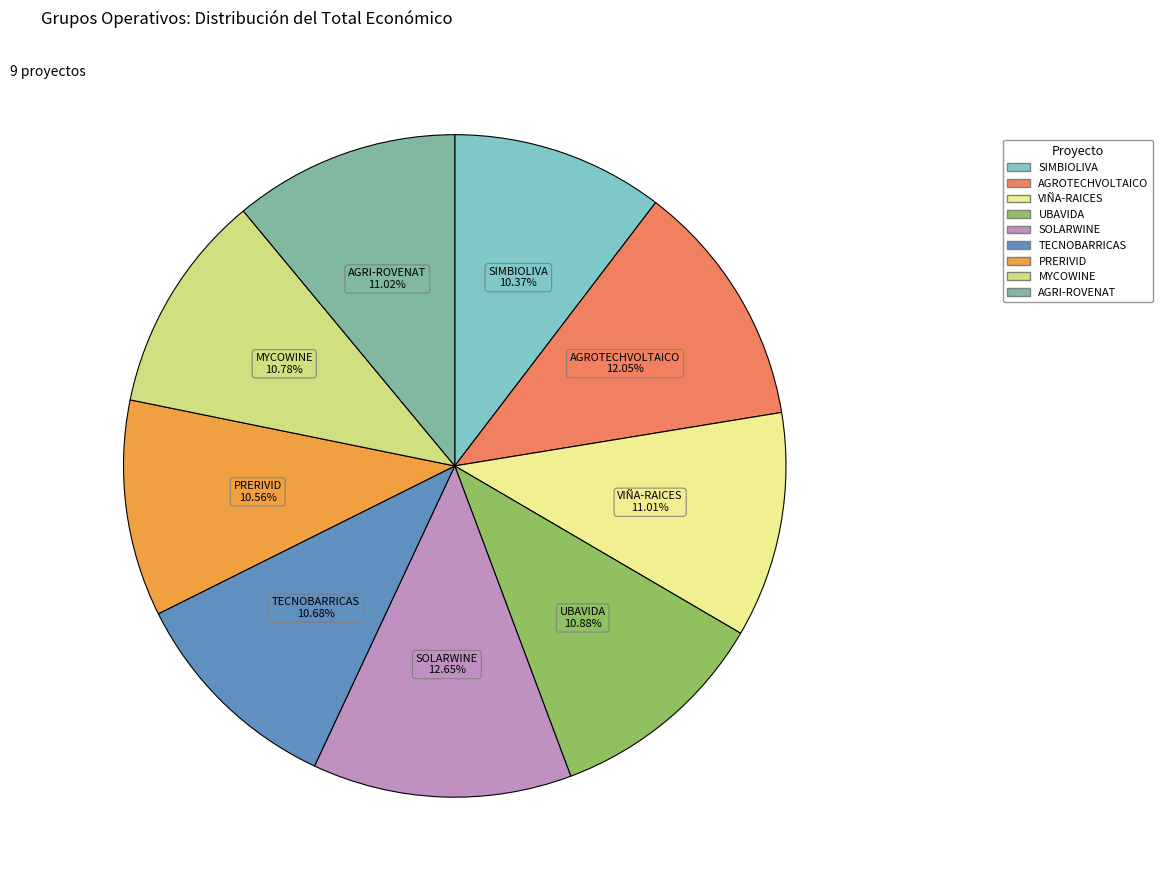

Approximately how many times larger is the value at AGROTECHVOLTAICO compared to TECNOBARRICAS?

1.1